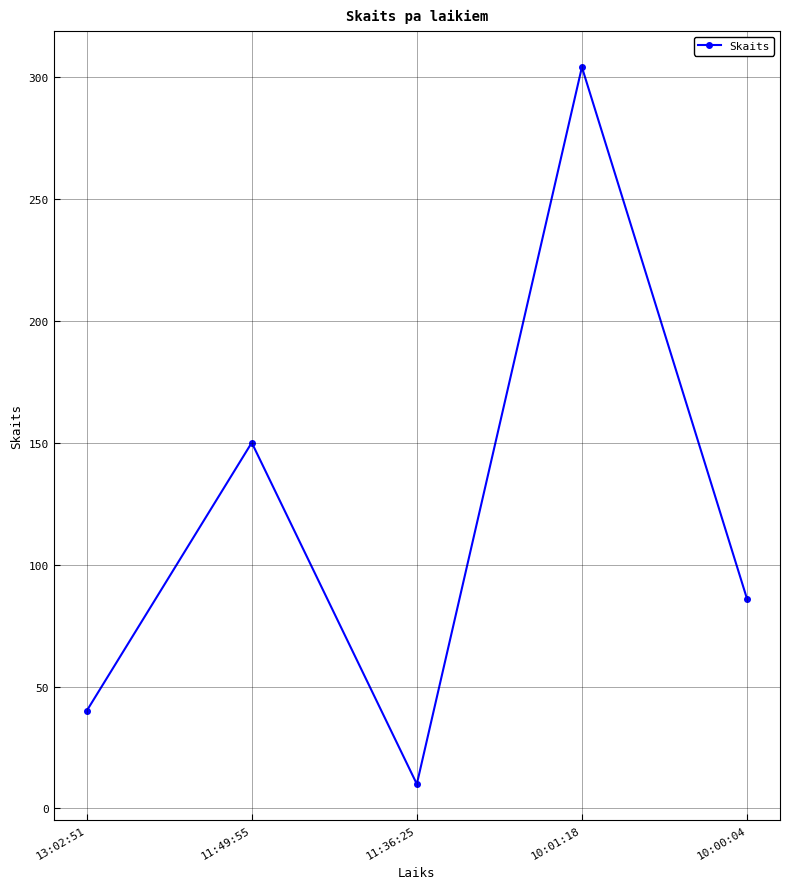

What is the approximate value at 11:49:55, to the nearest 5?

150